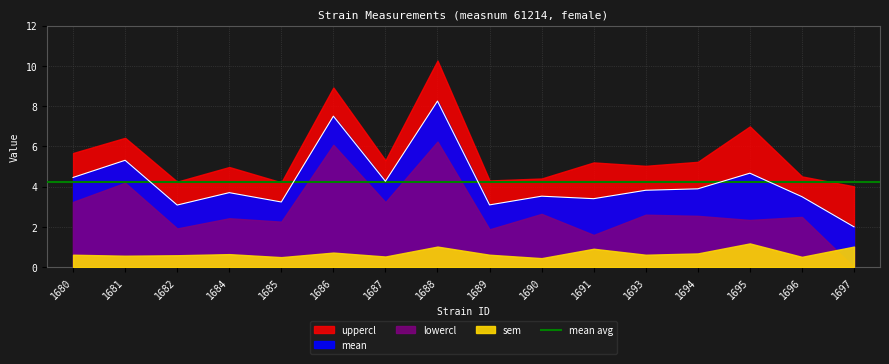

What is the total value across all series at 1689?

9.9